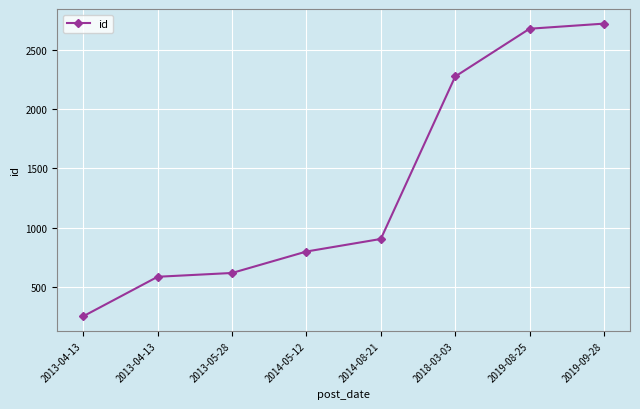

Rank the categories by value from lowest to highest.

2013-04-13, 2013-04-13, 2013-05-28, 2014-05-12, 2014-08-21, 2018-03-03, 2019-08-25, 2019-09-28